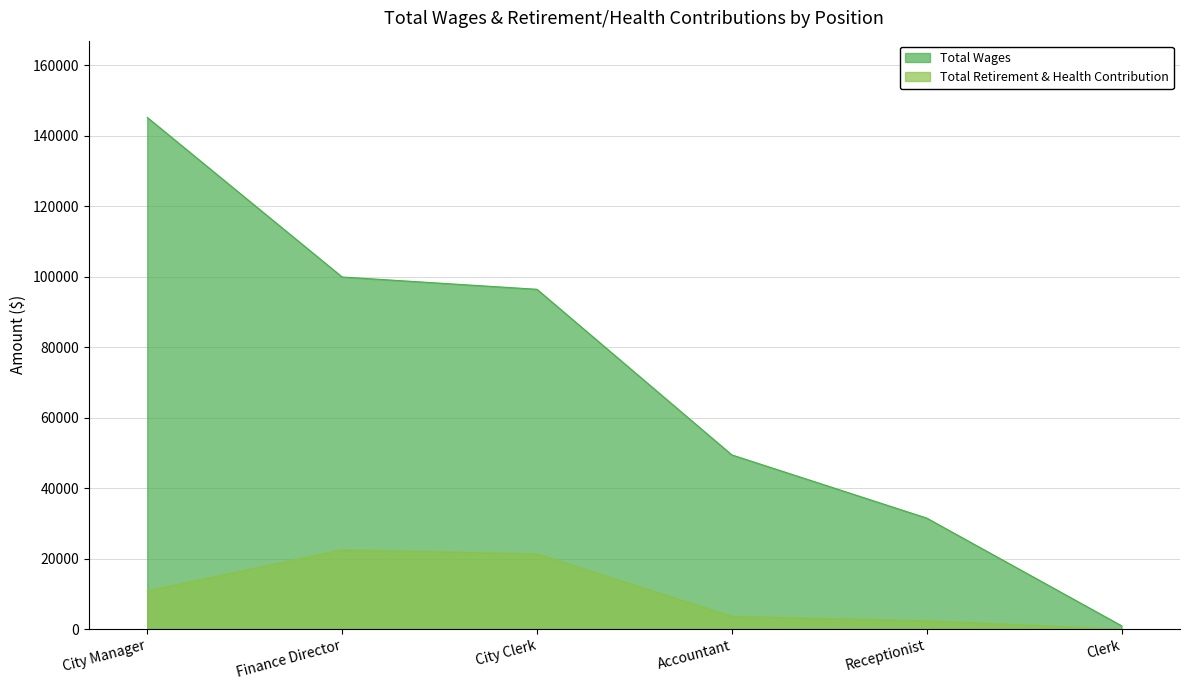

What position from the right is City Clerk?

4